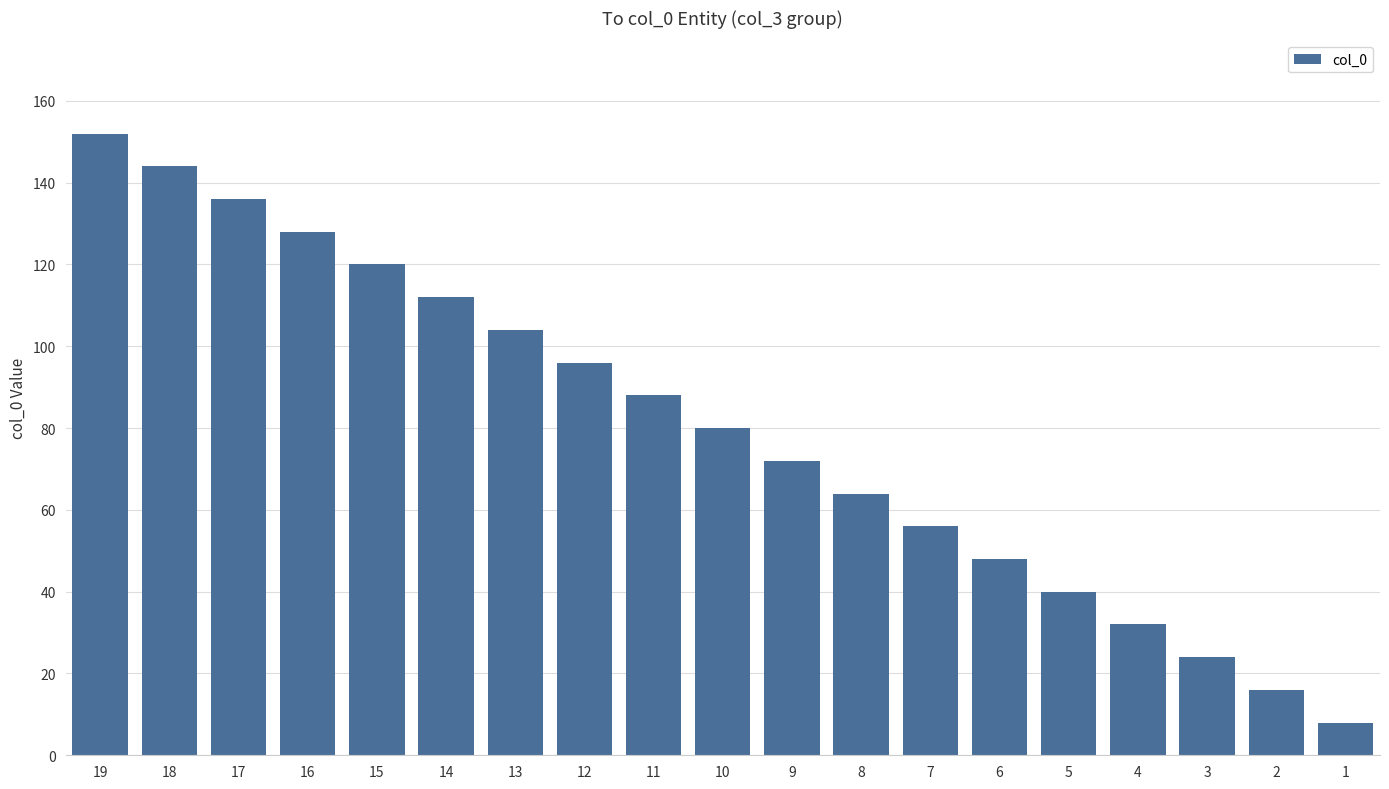

What is the difference between the maximum and minimum values?

144